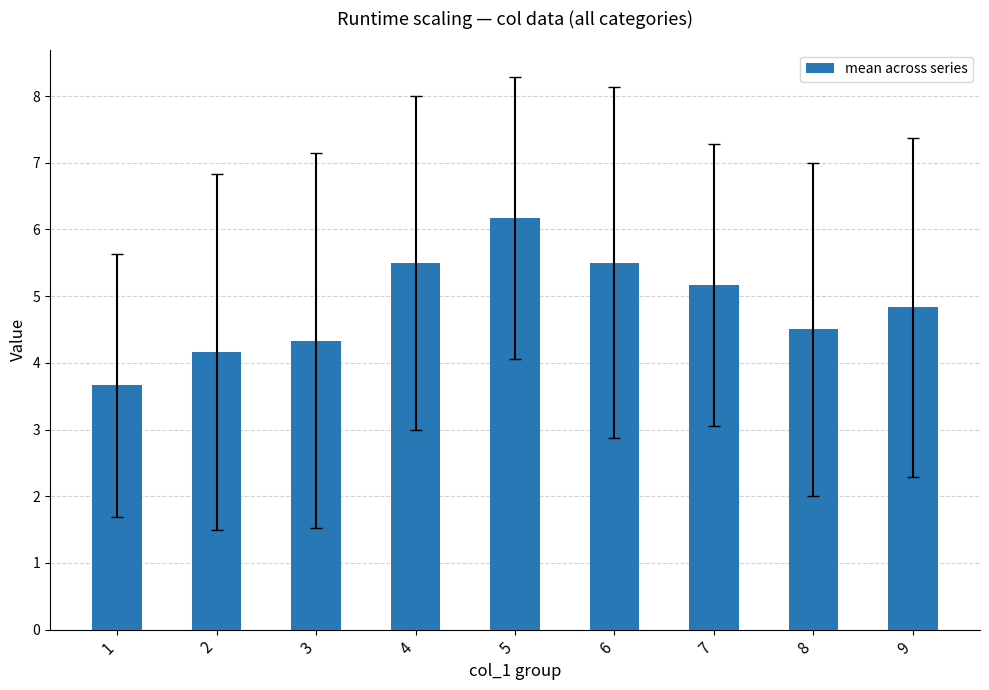

Reading left to right, list all the values displayed in this chart.

1=3.7	2=4.2	3=4.3	4=5.5	5=6.2	6=5.5	7=5.2	8=4.5	9=4.8